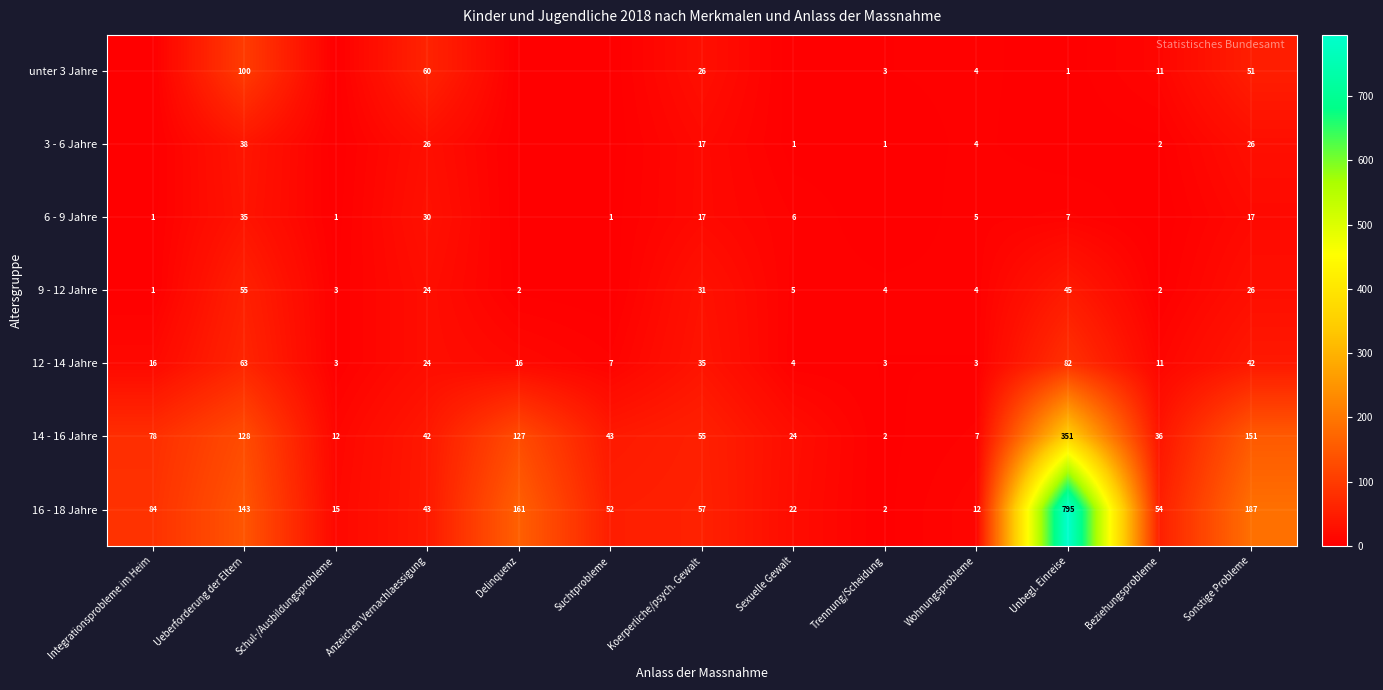

What is the minimum value for 12 - 14 Jahre?

3